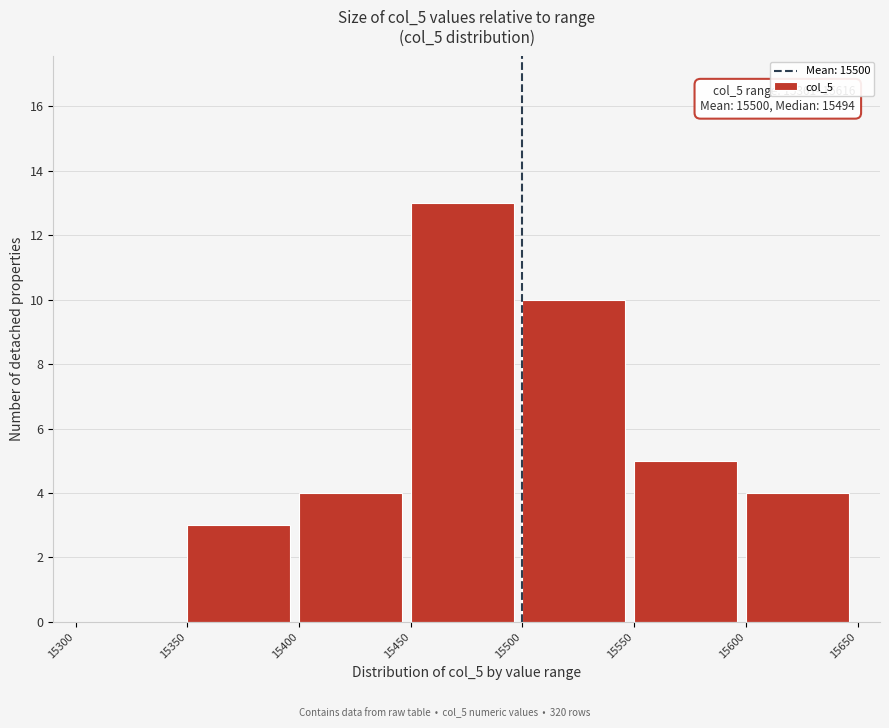

Over which range of the x-axis is the bar tallest?

15450 to 15500